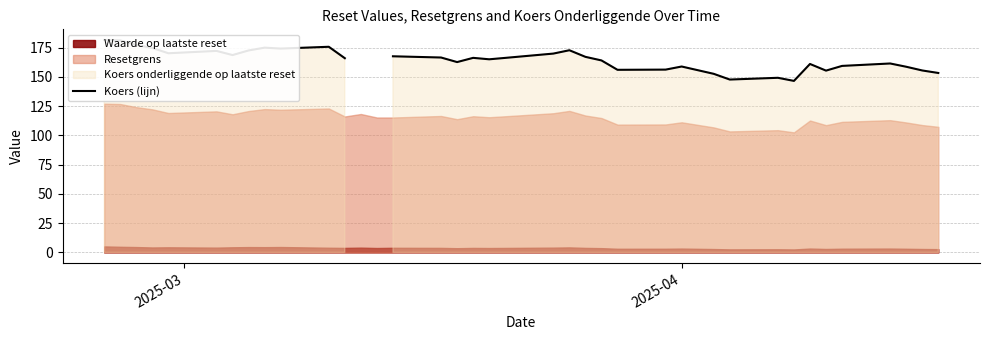

How many positive values are there?

36